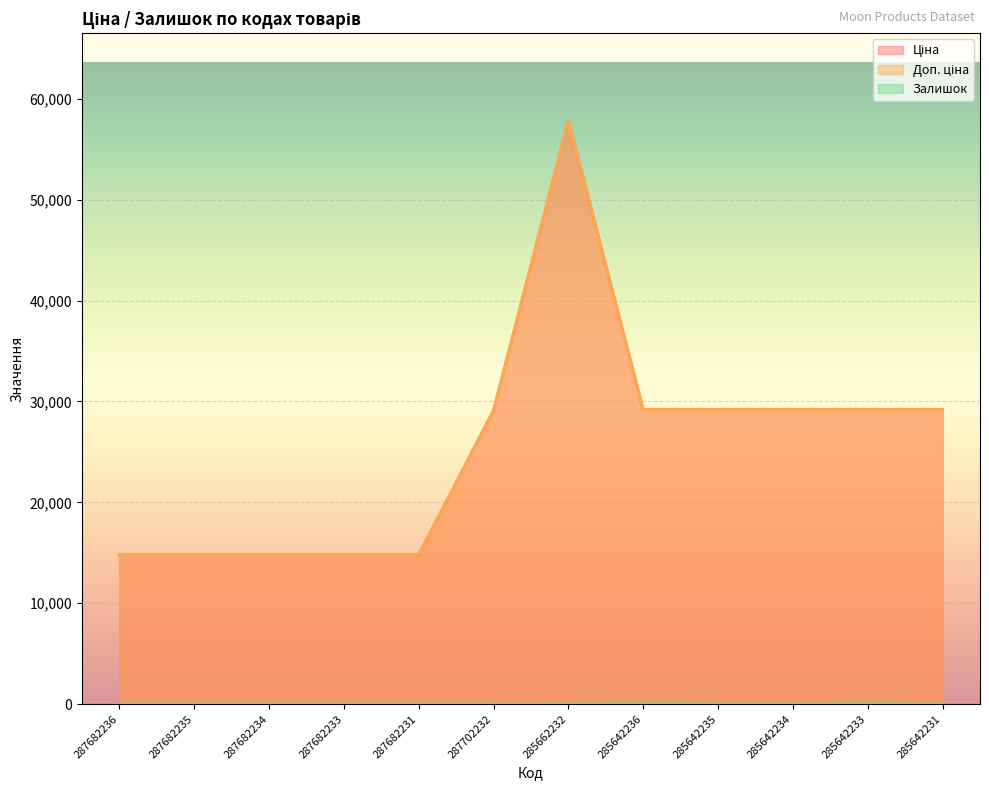

Which series has the widest spread of values?

Ціна